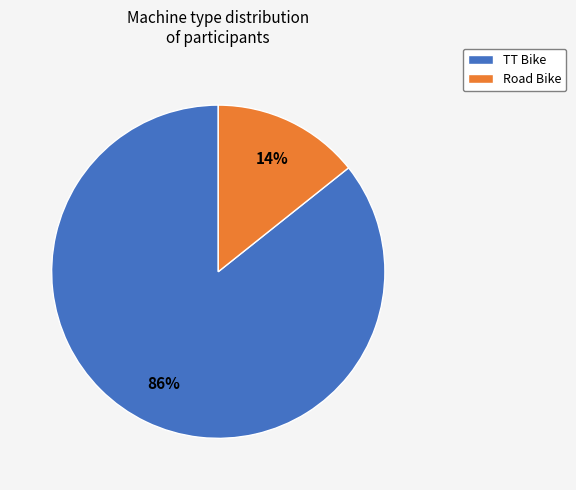

How many slices are in this pie chart?

2